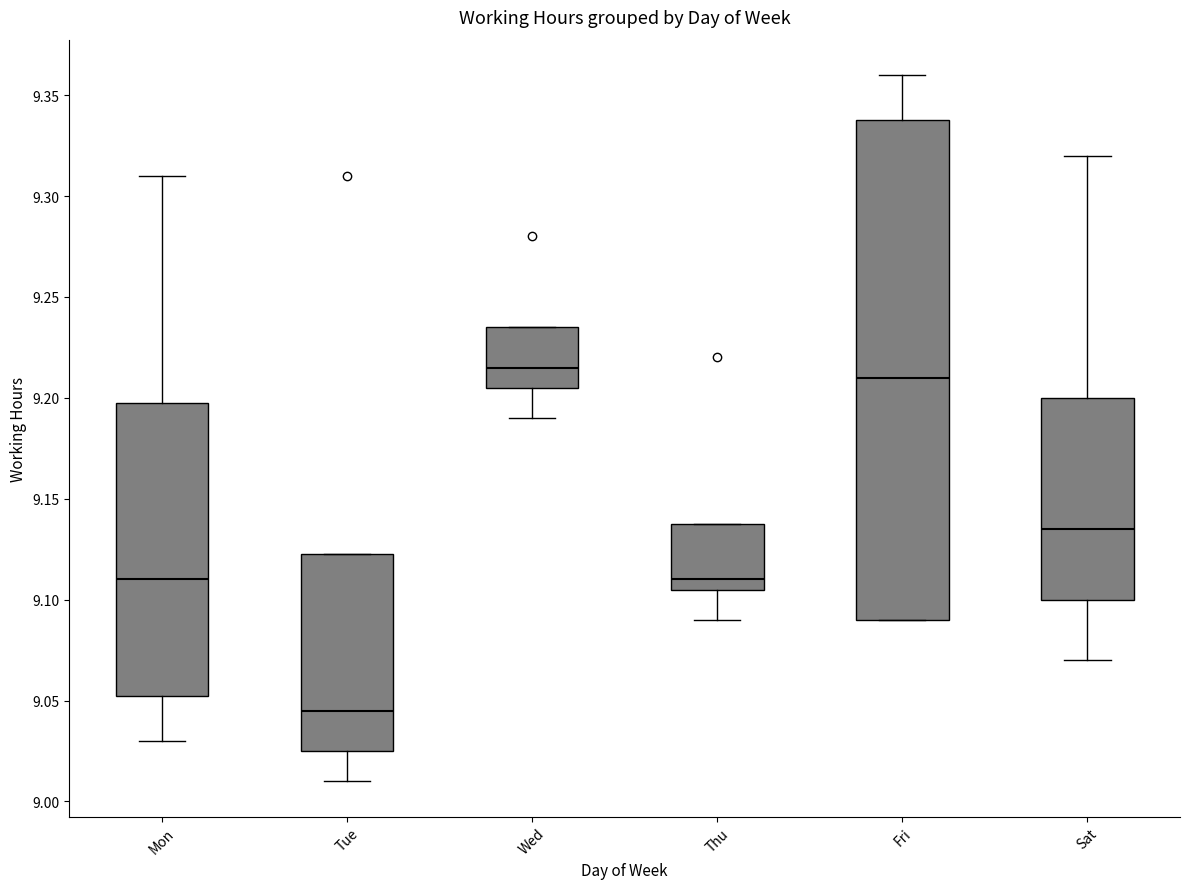

Which box's median line is the lowest?

Tue